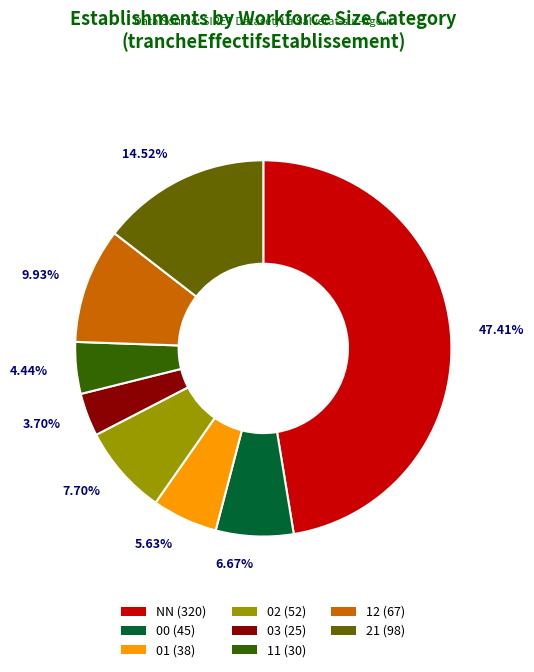

Do 02 and 21 together represent more than half of the pie?

No